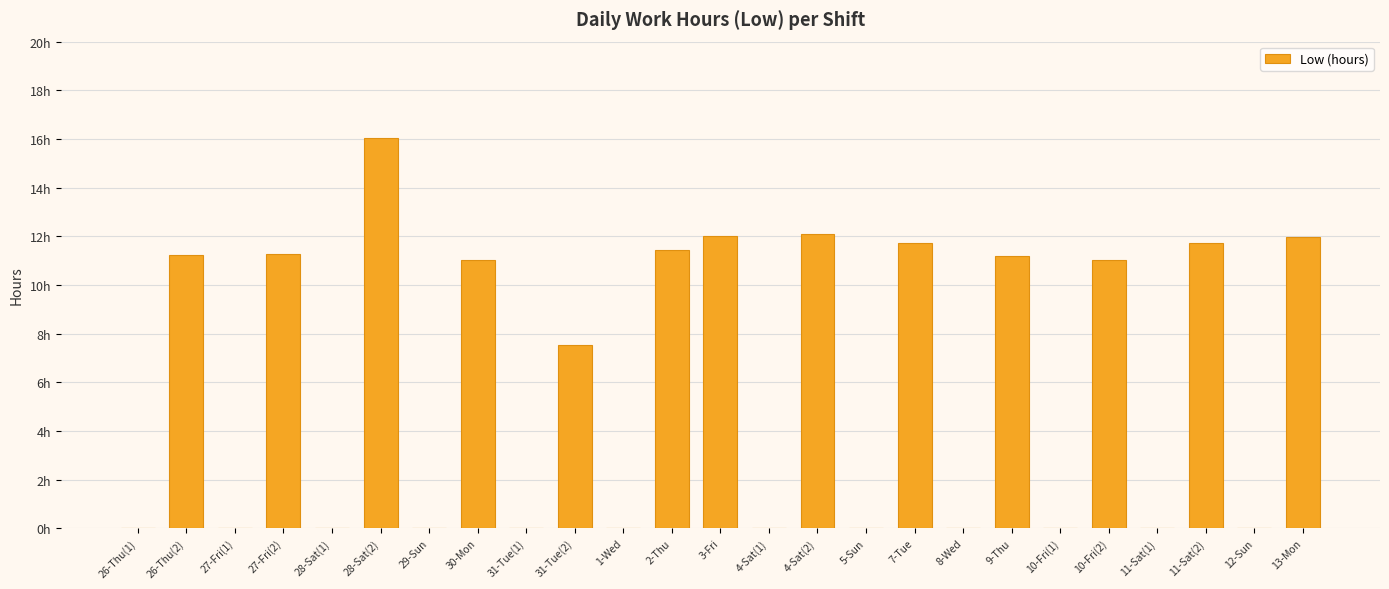

What is the sum of the values at 30-Mon and 11-Sat(2)?

22.7